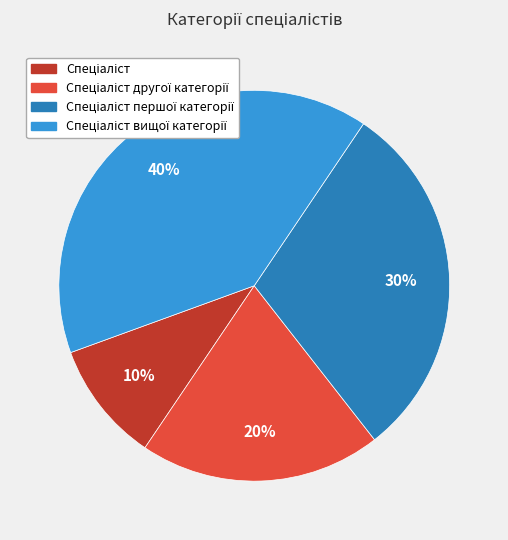

Does any single category account for the majority?

No